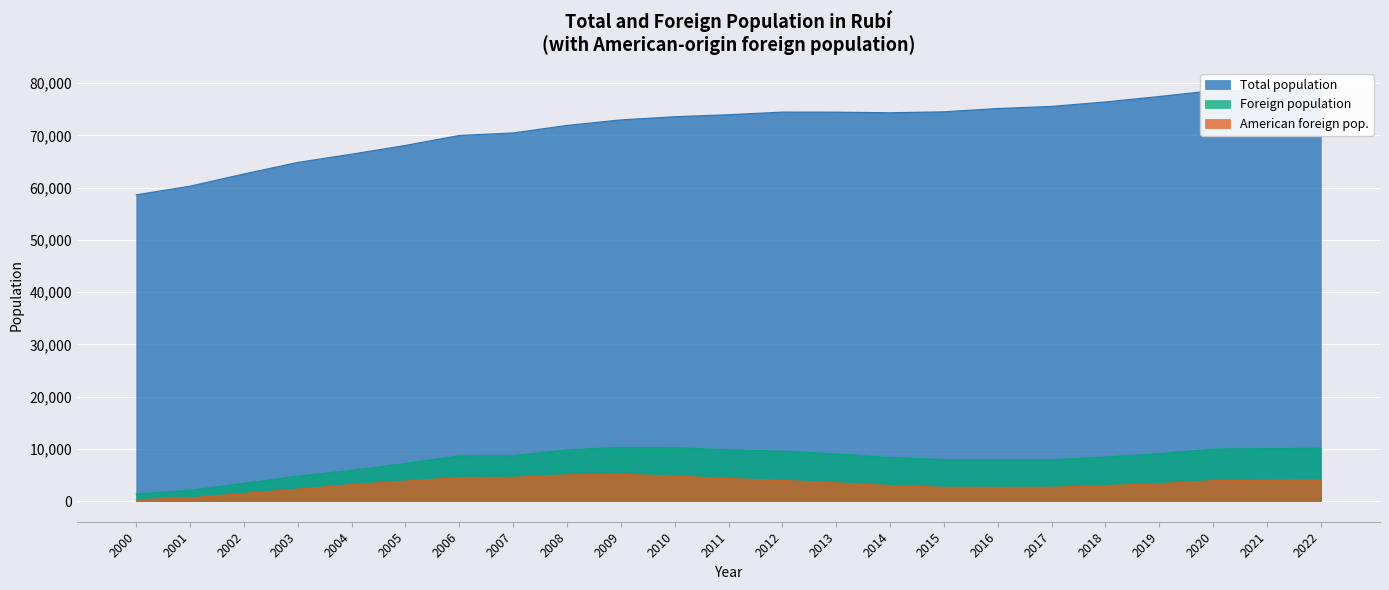

Rank the series by their maximum value, from lowest to highest.

American foreign pop., Foreign population, Total population